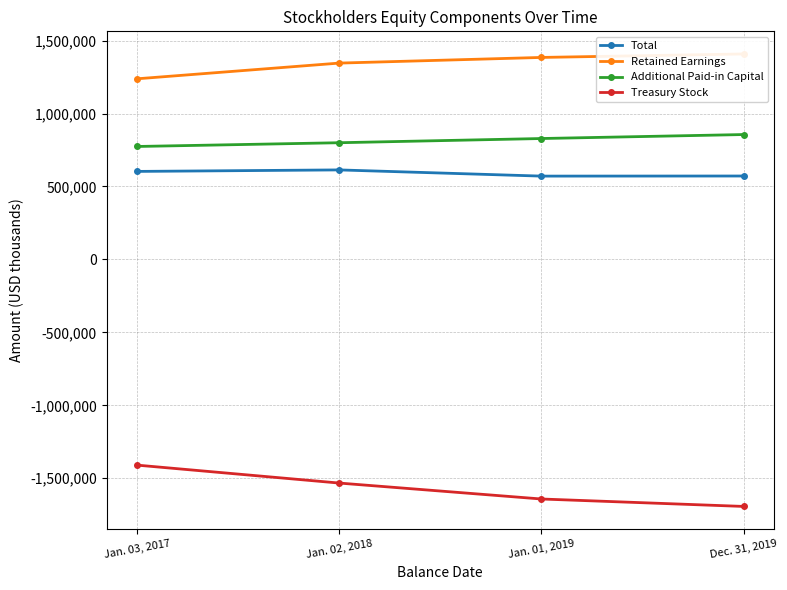

At which category is the sum across all series the highest?

Jan. 02, 2018